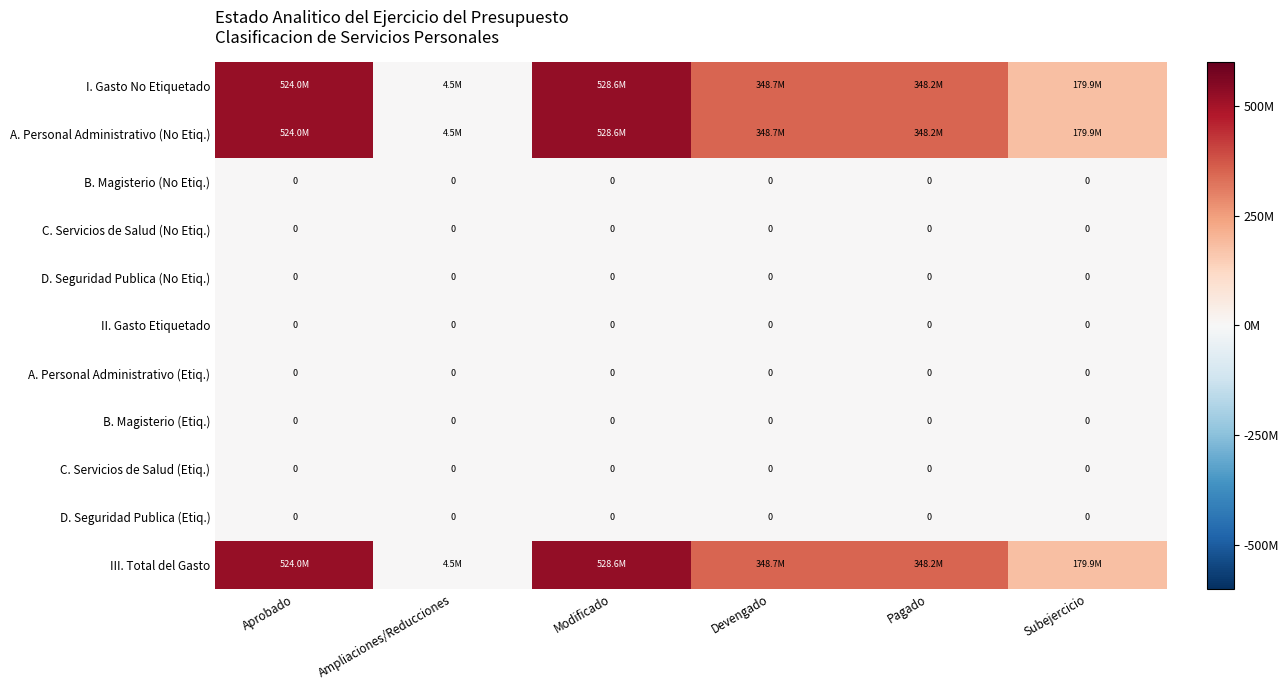

The A. Personal Administrativo (No Etiq.) series shows 4547929.4 at Ampliaciones/Reducciones. True or false?

True